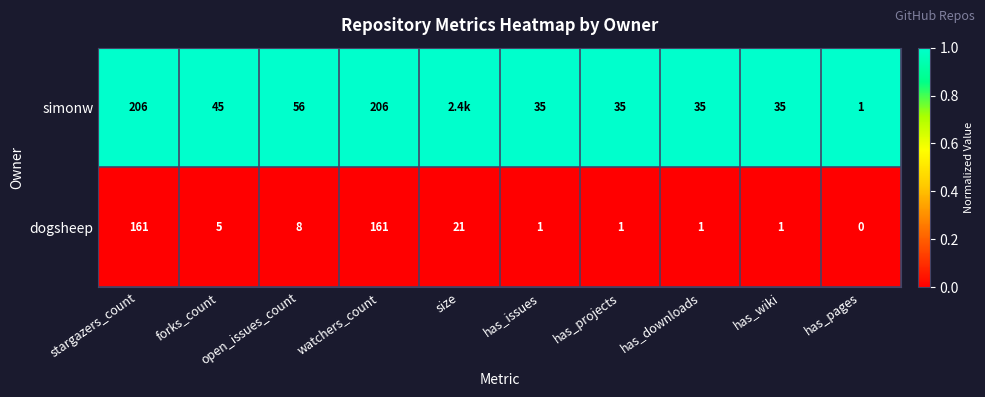

At has_pages, list the series in order from largest to smallest.

simonw, dogsheep